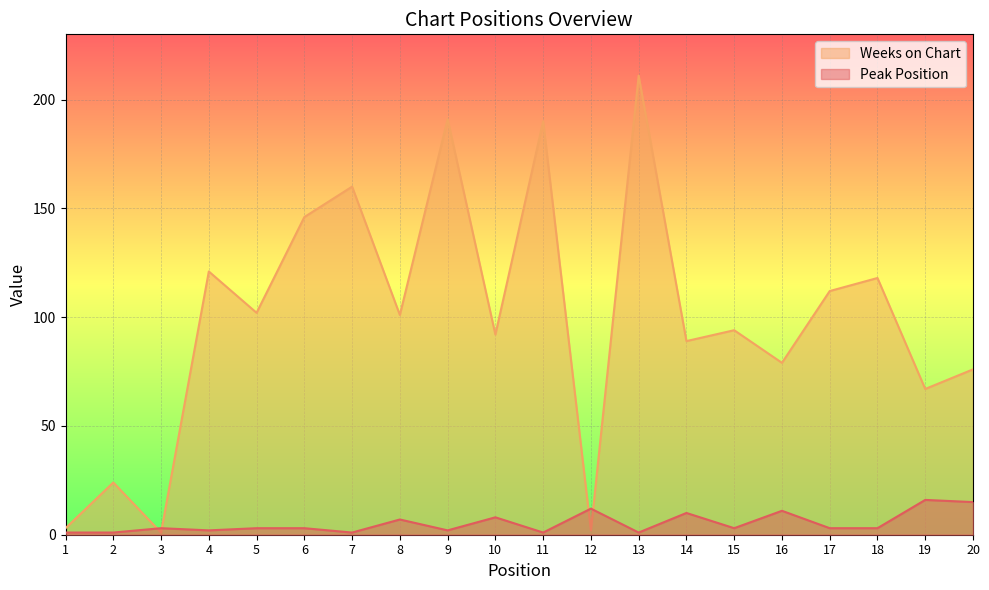

Is it true that Weeks on Chart equals 95 at 11?

False